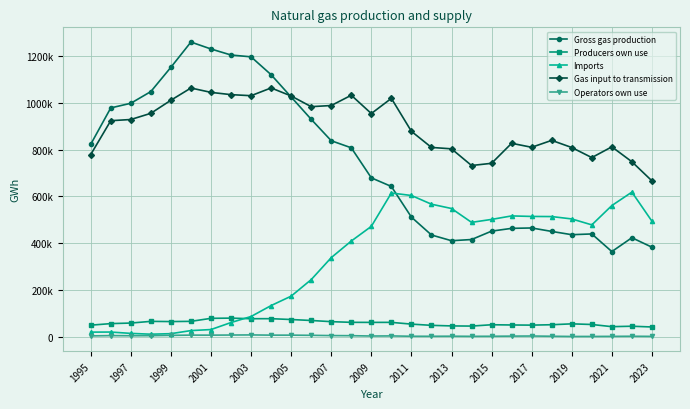

Is this an area chart (filled region under the line)?

No